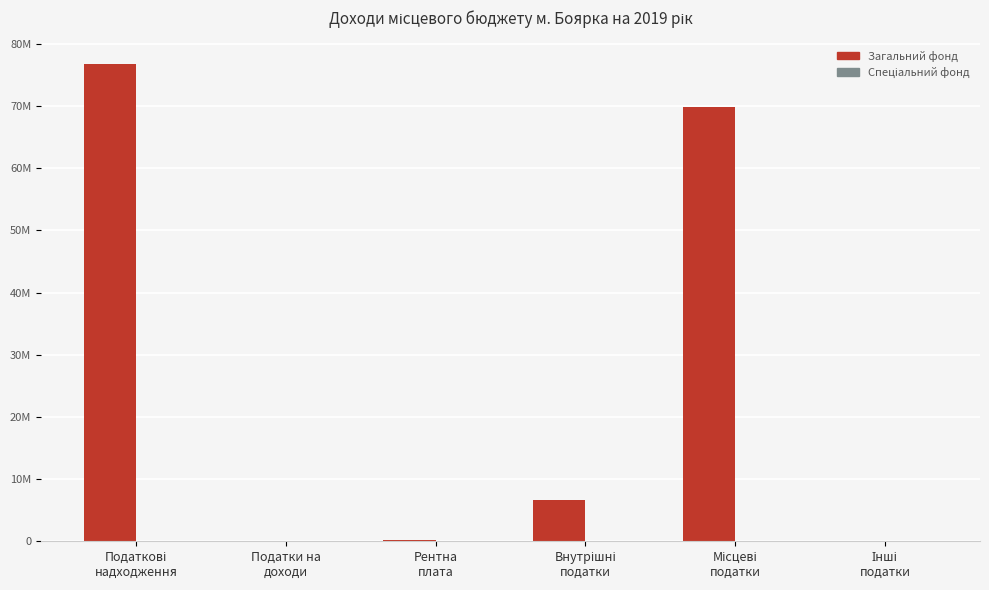

How many Спеціальний фонд values are between 0 and 100000?

6